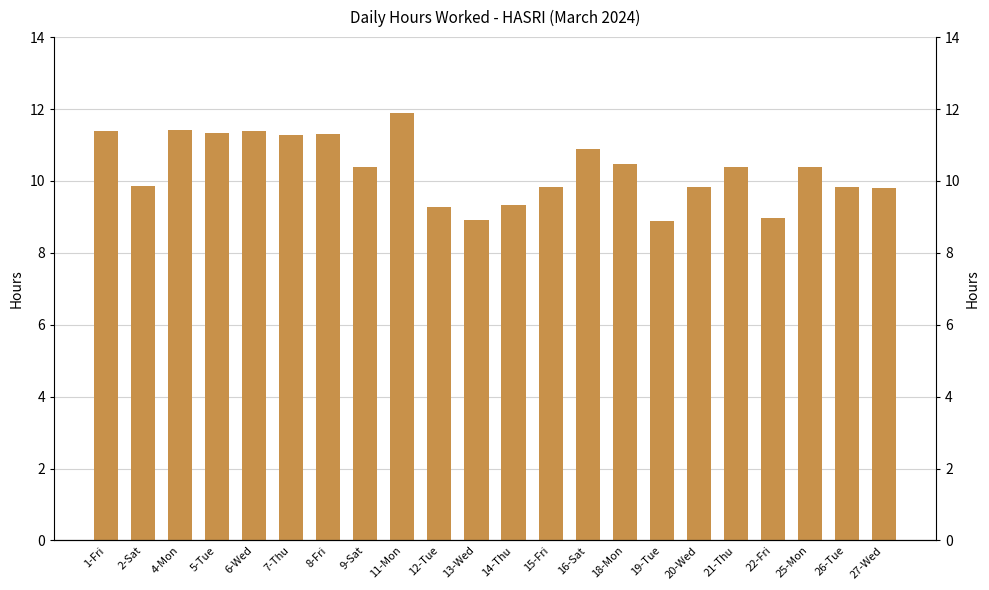

True or false: the data shows 4.1 at 7-Thu.

False